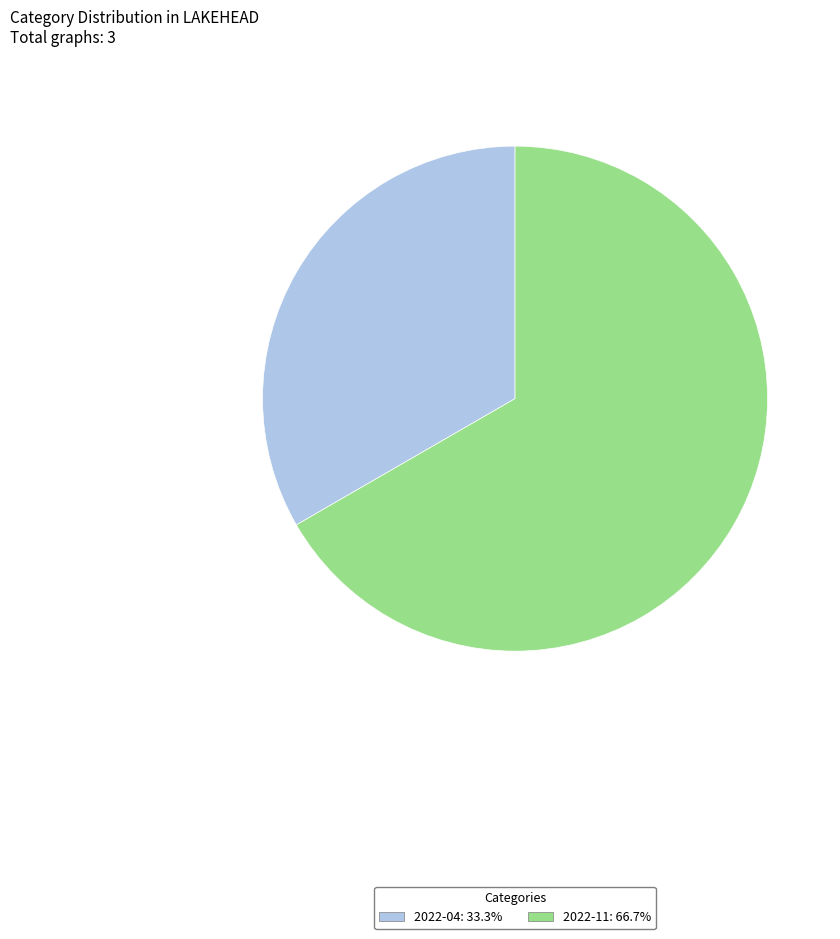

Combined, do 2022-04: 33.3% and 2022-11: 66.7% account for over 50%?

Yes